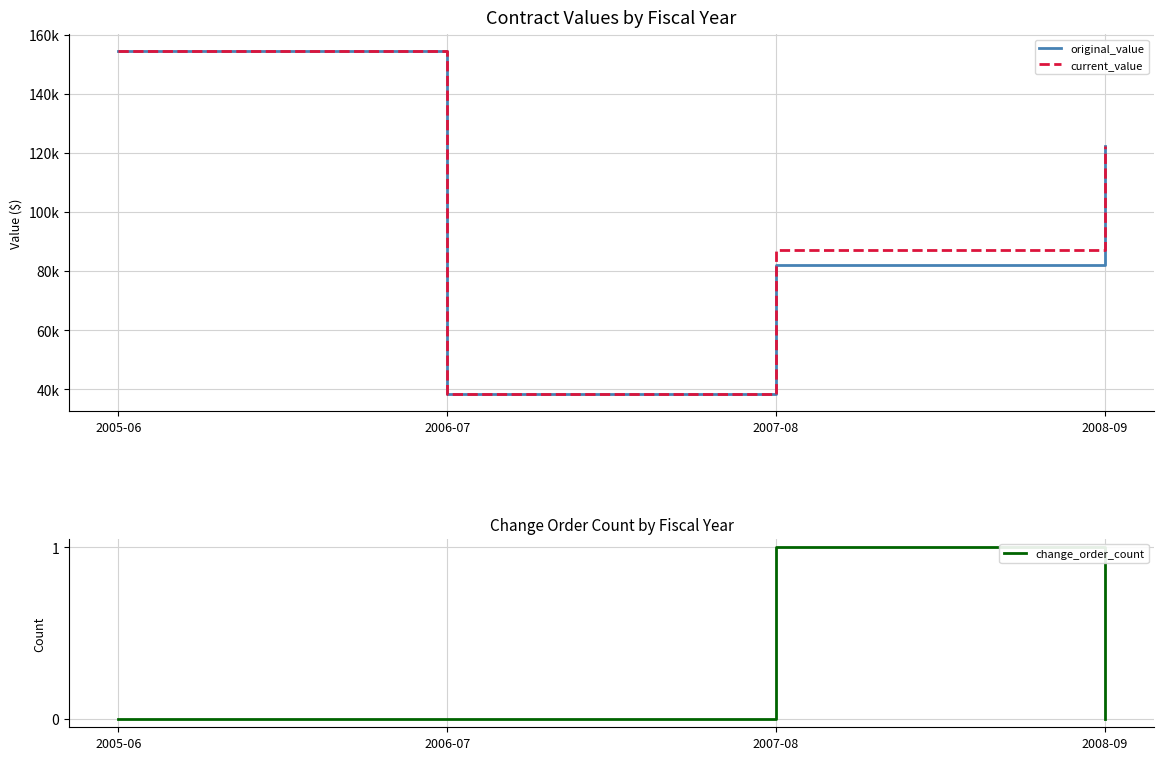

True or false: change_order_count has more than 1 points higher than both neighbors.

False